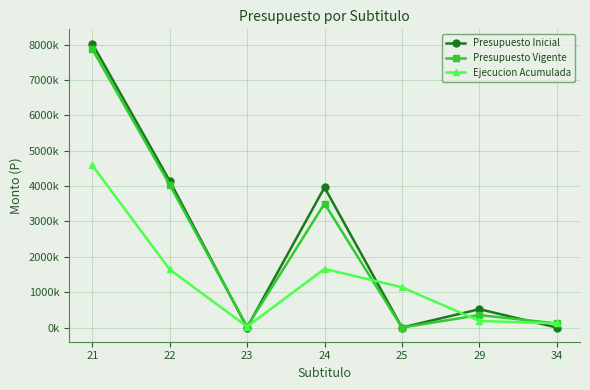

Is this an area chart (filled region under the line)?

No